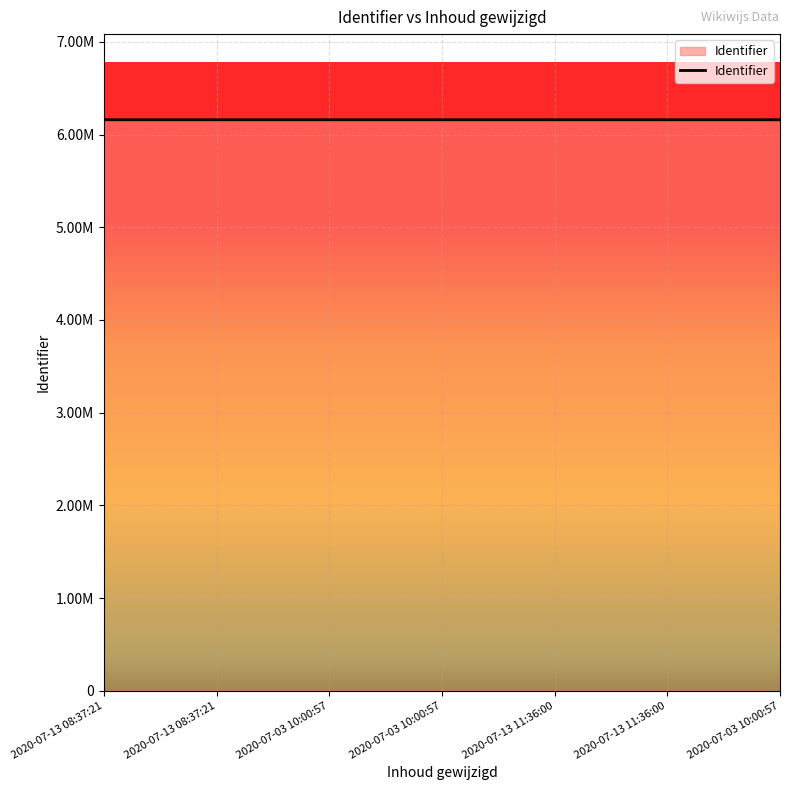

Does the chart have visible grid lines?

Yes